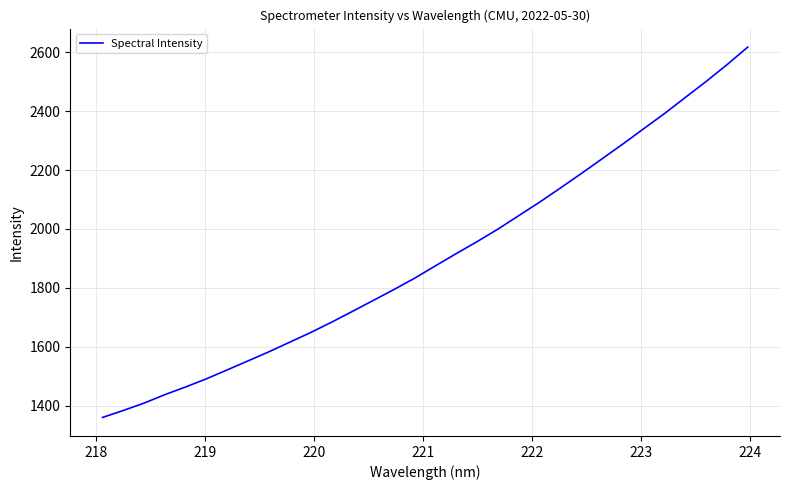

What is the greatest value displayed?

2617.0